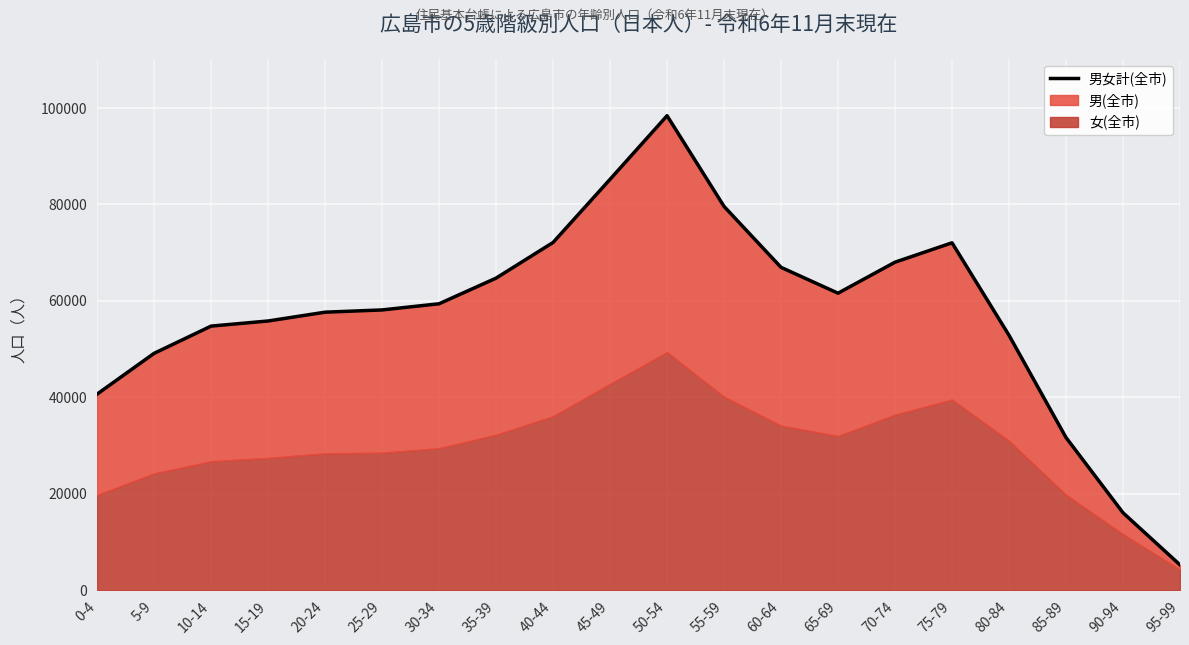

What is the change in value from 10-14 to 45-49?

+30451